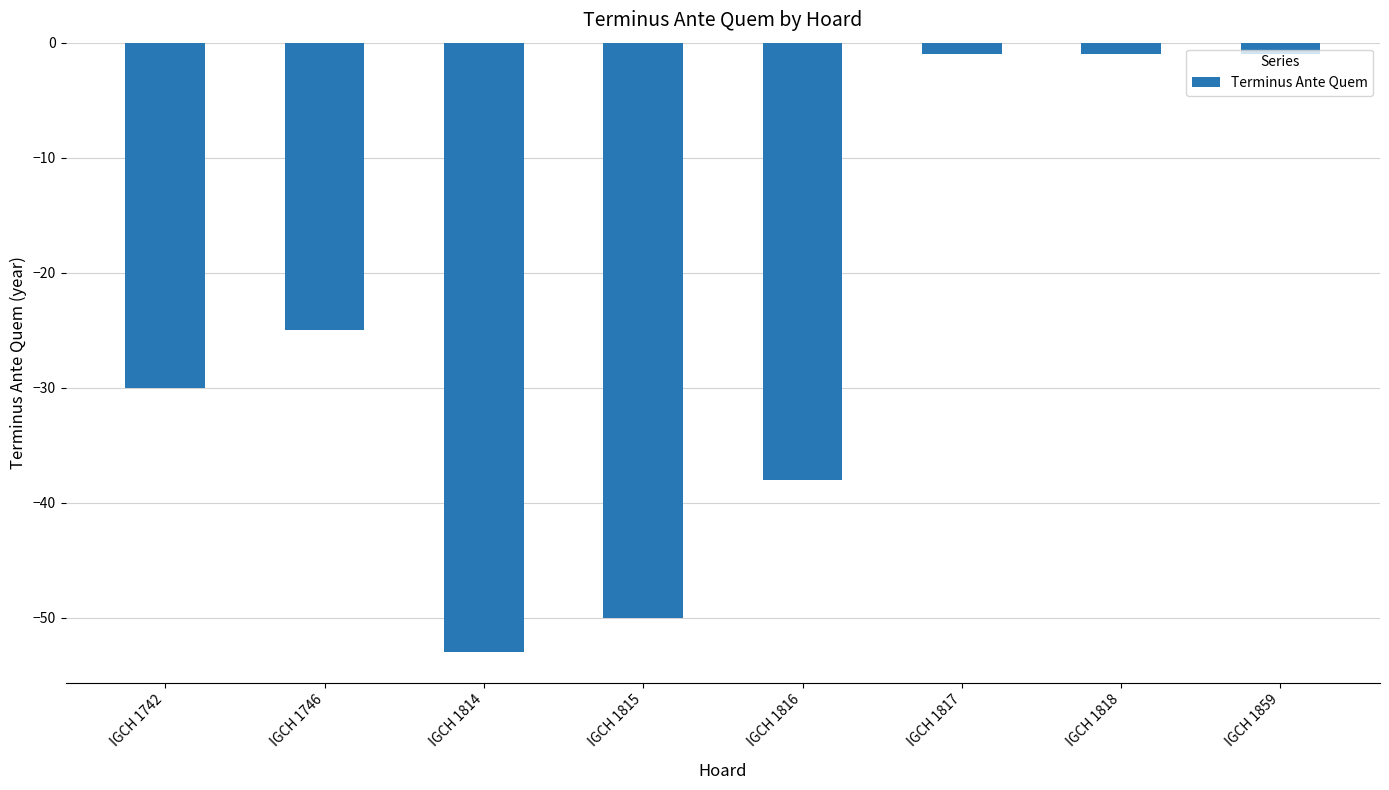

Which label corresponds to the smallest value in the chart?

IGCH 1814